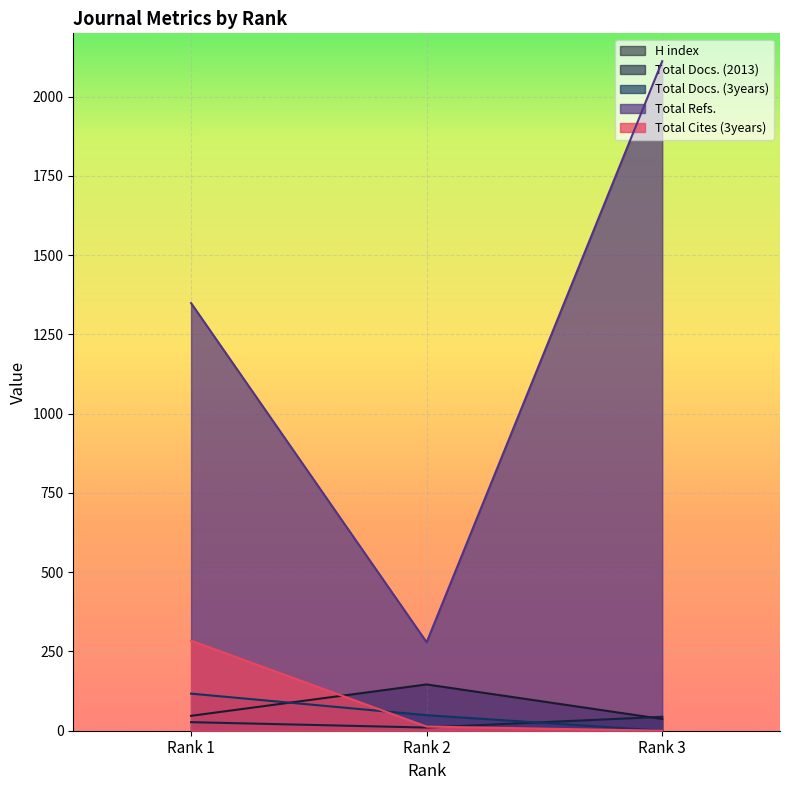

The value of Total Cites (3years) at Rank 3 is 0. True or false?

True